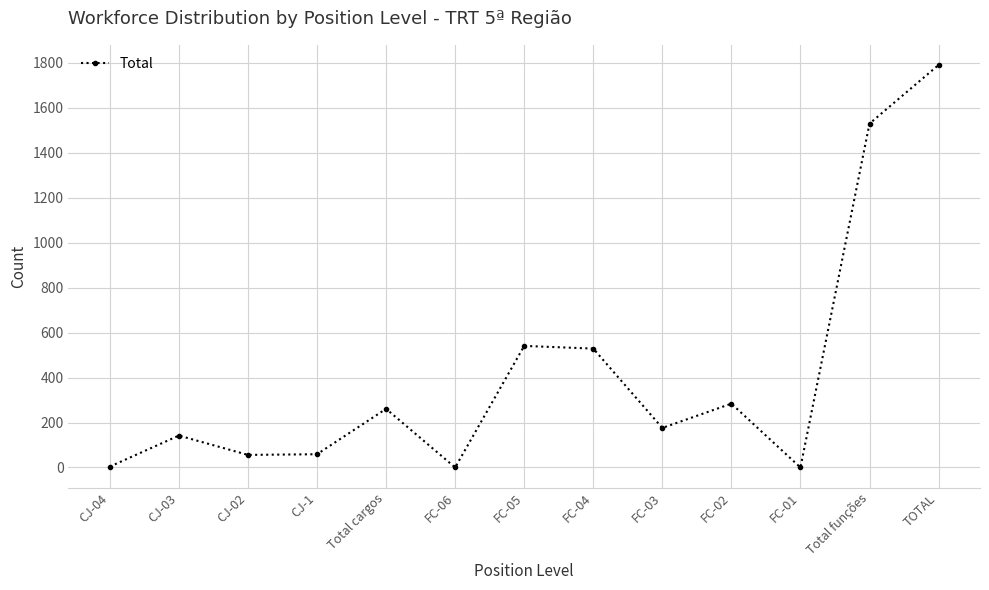

What is the label of the 10th point from the right?

CJ-1